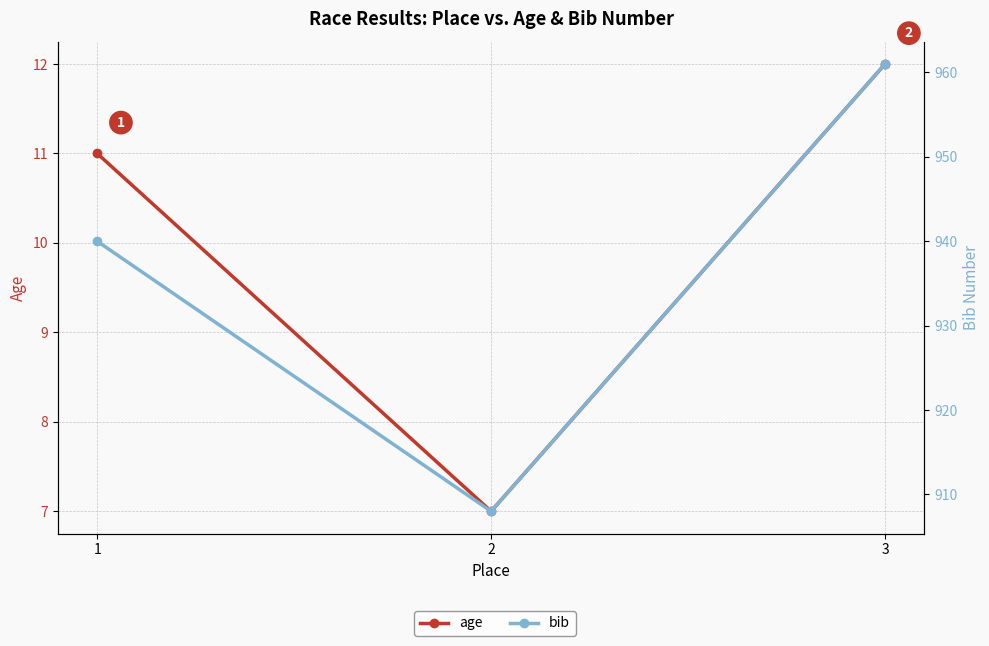

What is the approximate value of bib at 3, to the nearest 5?

960